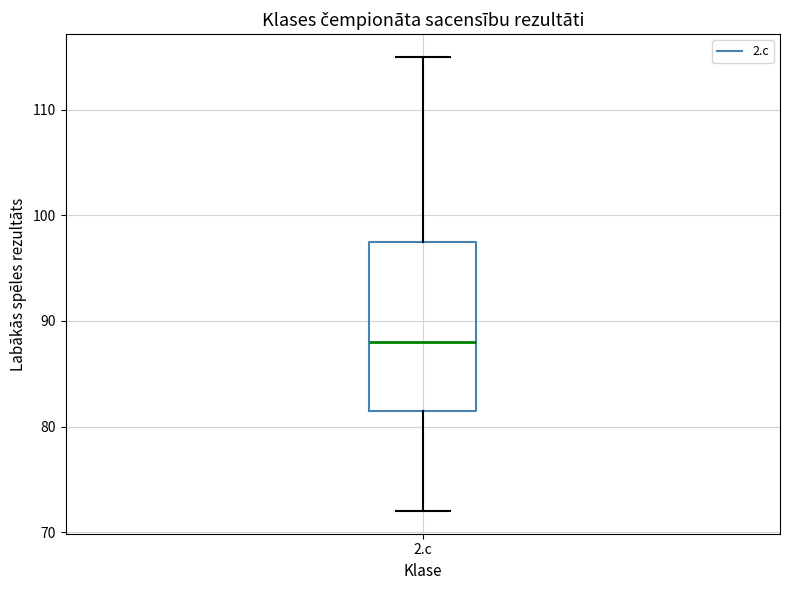

Read this box plot against the y-axis: the position of the median line, the range covered by the box, and the ends of both whiskers. The values are not printed on the chart, so give them approximately, as read against the axis.

median 88, box 82 to 98, whiskers 72 to 115